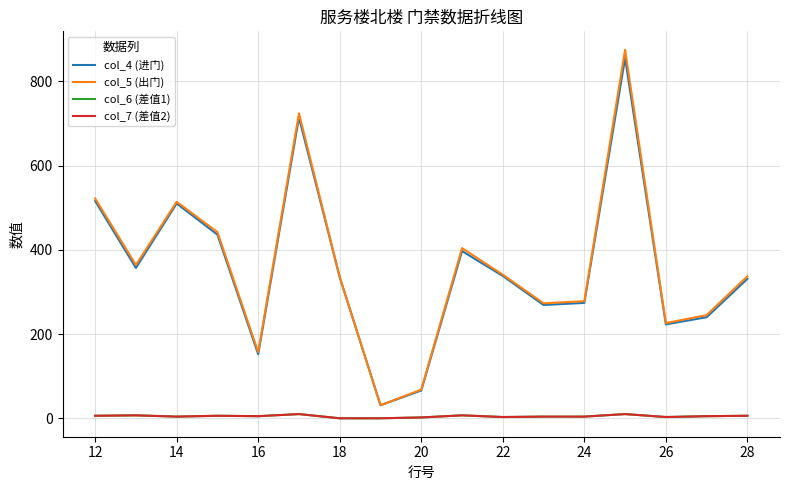

Does the chart have visible grid lines?

Yes